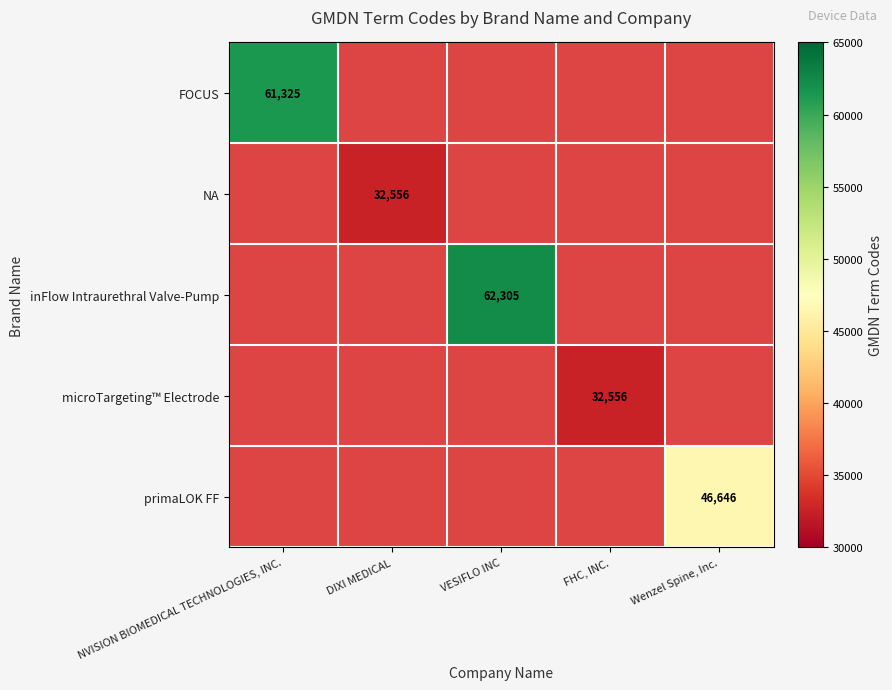

At how many categories does at least one series exceed 49794?

2